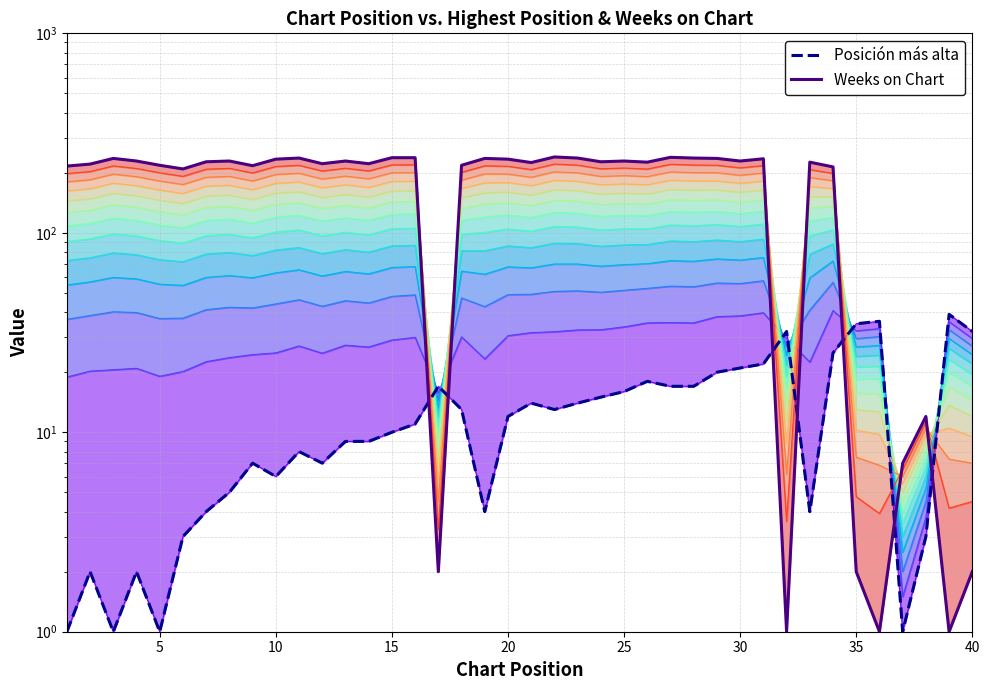

What is the sum of all Weeks on Chart values?

7338